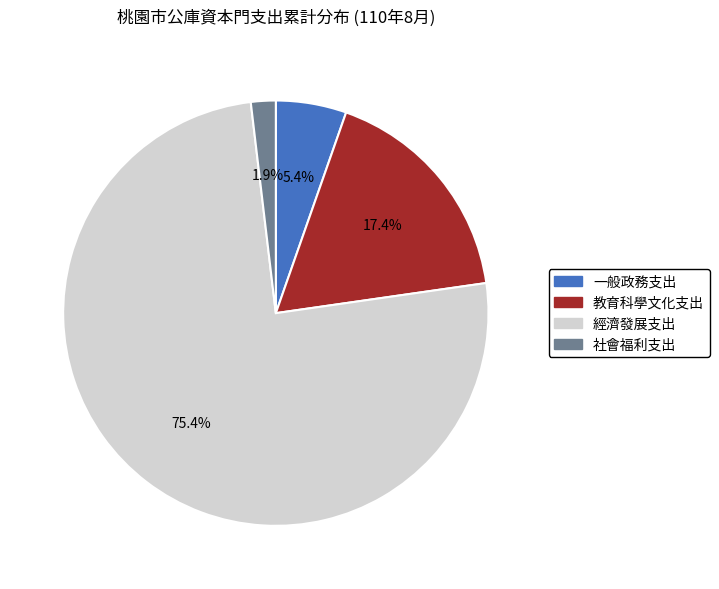

To the nearest percent, what portion does 社會福利支出 represent?

2%